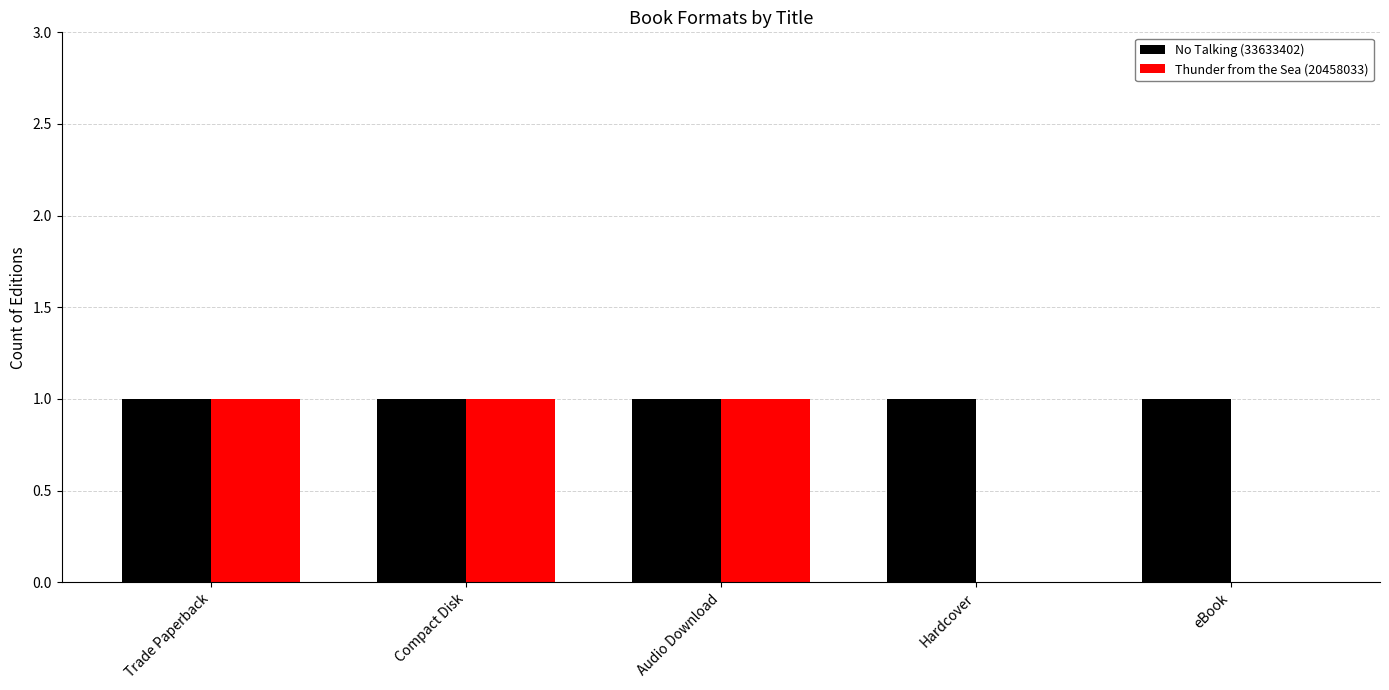

What are all the series names shown in the legend?

No Talking (33633402), Thunder from the Sea (20458033)